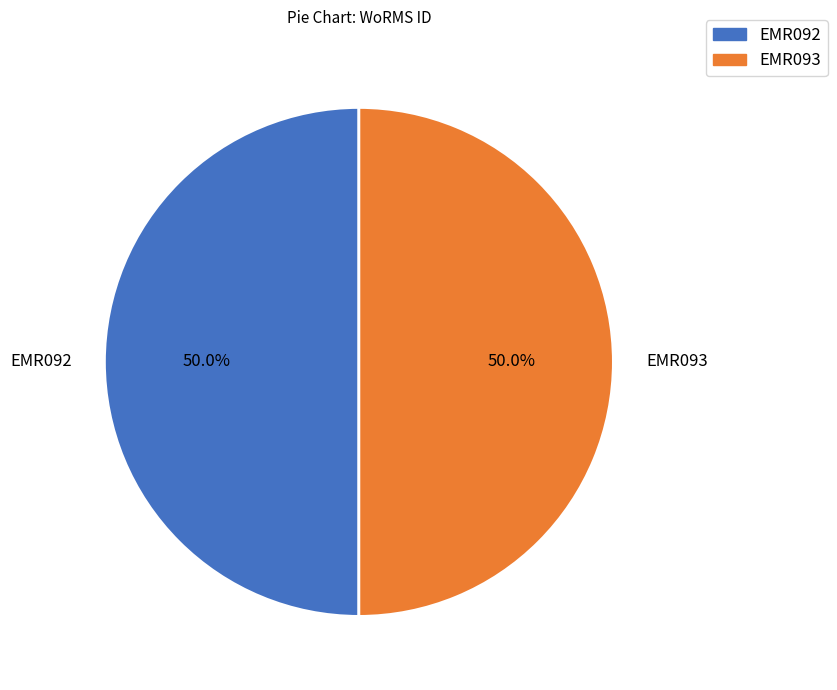

Combined, do EMR093 and EMR092 account for over 50%?

Yes